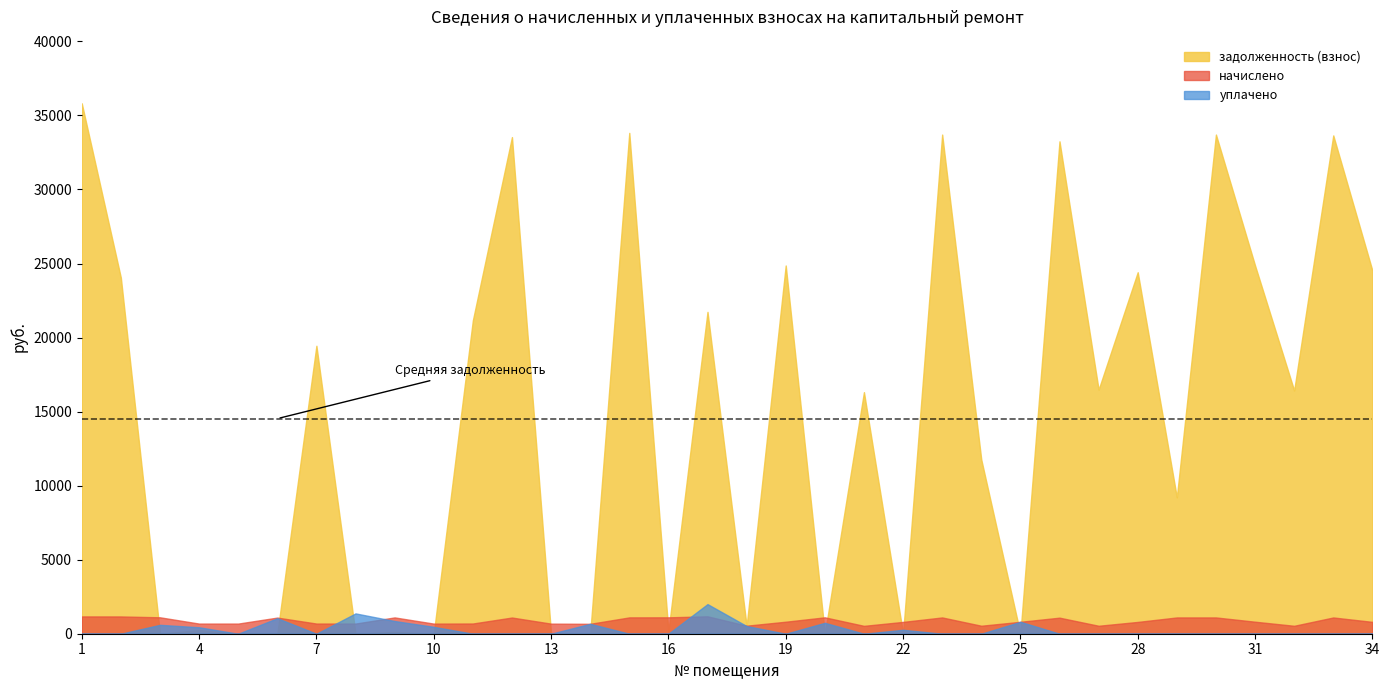

What is the highest value of the уплачено series?

2000.0